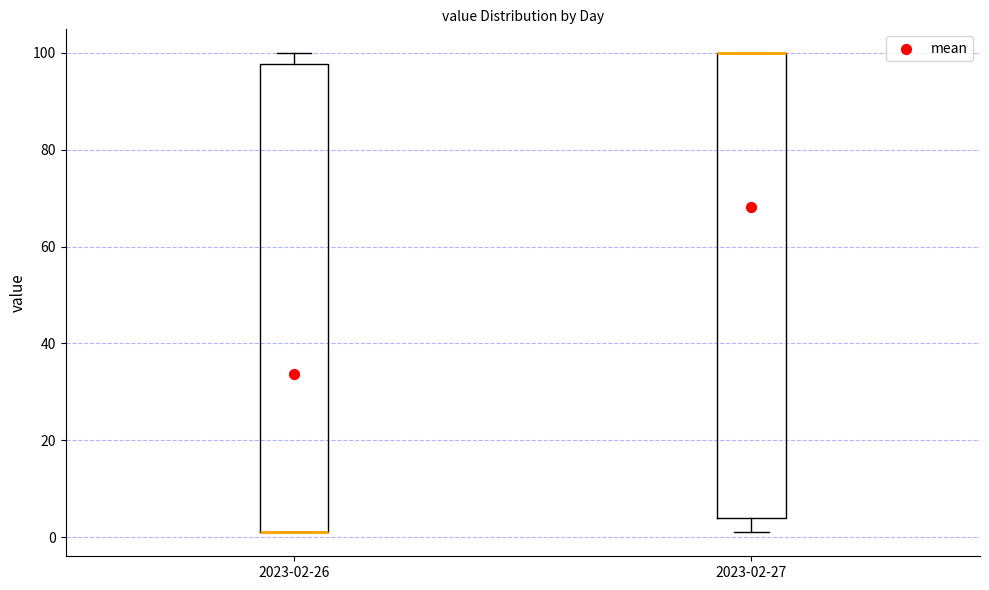

Reading left to right, read every box against the y-axis: the position of its median line, the range the box covers, and the ends of its whiskers. The values are not printed on the chart, so give them approximately, as read against the axis.

2023-02-26: median 2 (drawn on the box's lower edge), box 2 to 98, whiskers 2 to 100
2023-02-27: median 100 (drawn on the box's upper edge), box 4 to 100, whiskers 2 to 100